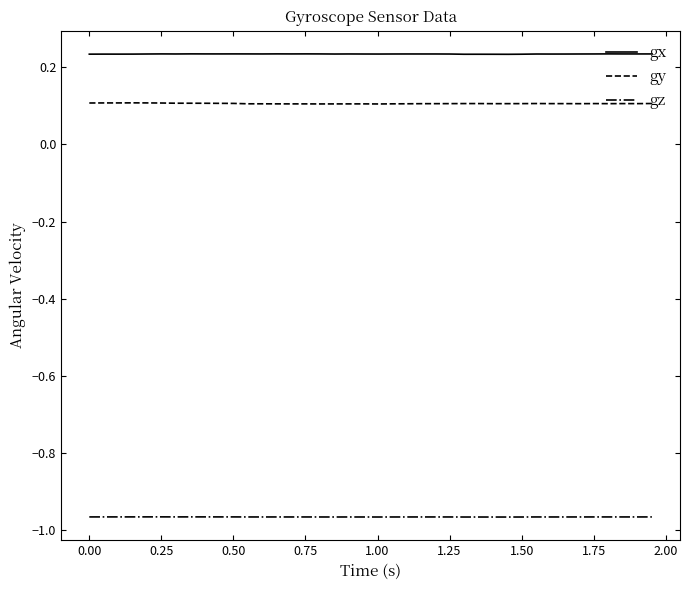

Rank the series by their maximum value, from highest to lowest.

gx, gy, gz